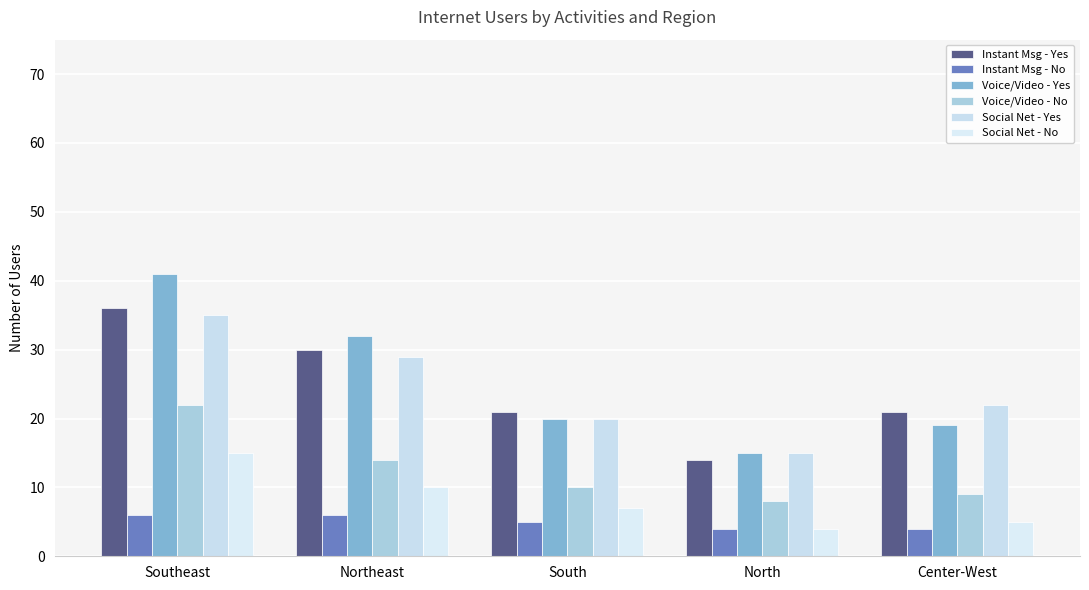

Which category has the highest value across all series?

Southeast